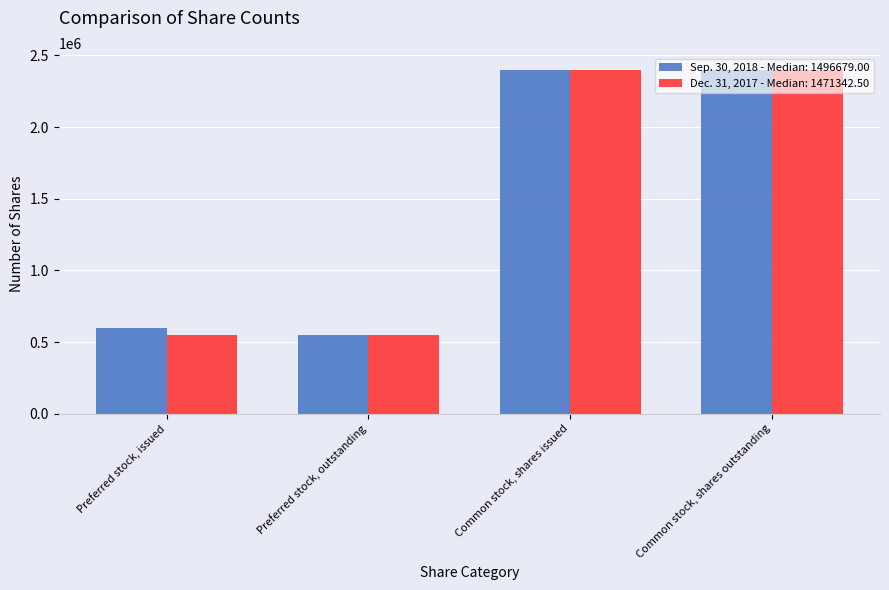

Does the chart contain any negative values?

No